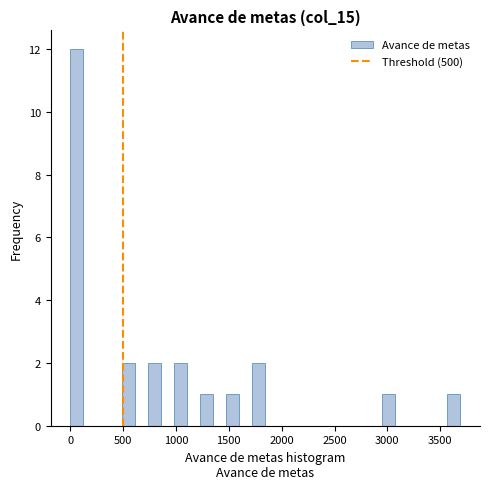

Around what value on the x-axis is the tallest bar? Give the approximate position of its centre, as read against the axis.

50